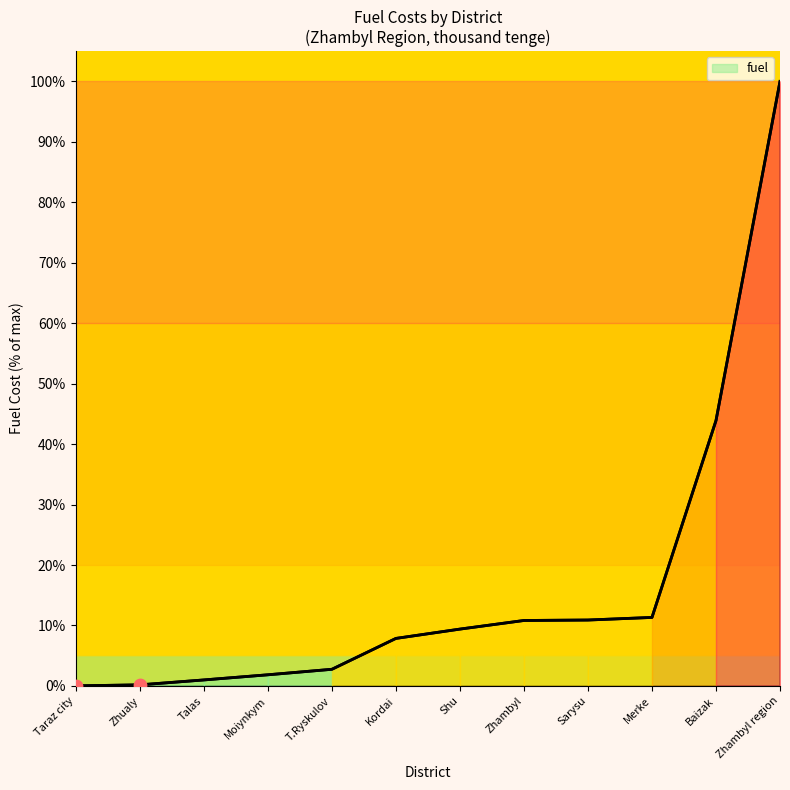

What is the change in value from Zhualy to Zhambyl?

+10.6